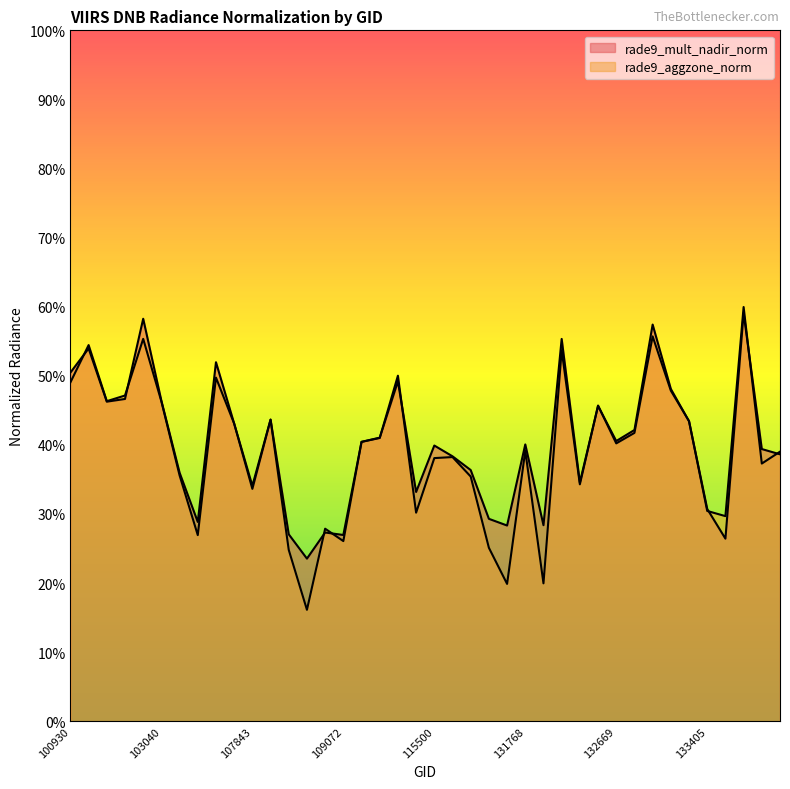

The value of rade9_aggzone_norm at 102792 is 0.8. True or false?

False